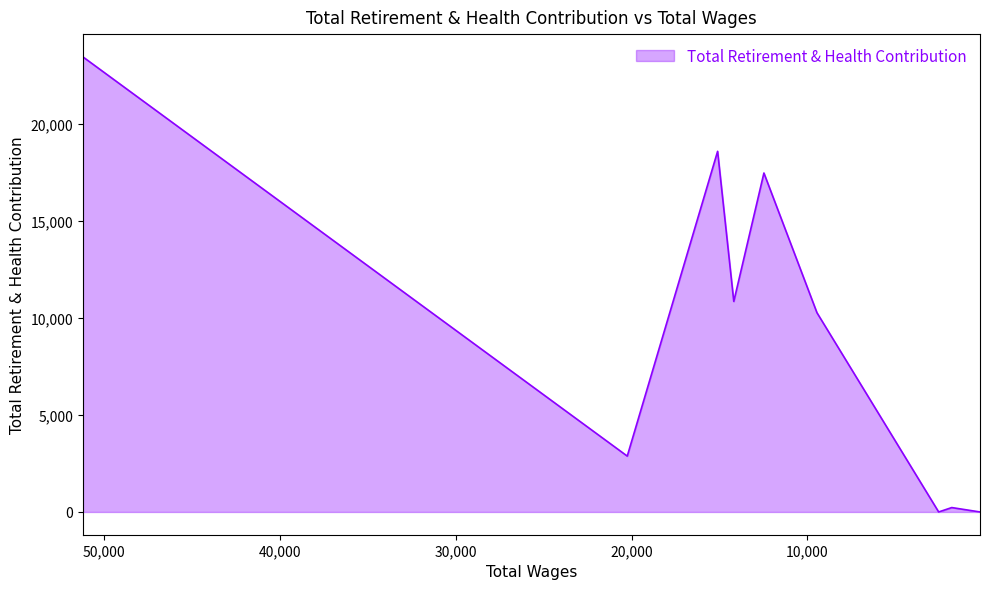

True or false: the data shows 4585 at 14191.0.

False